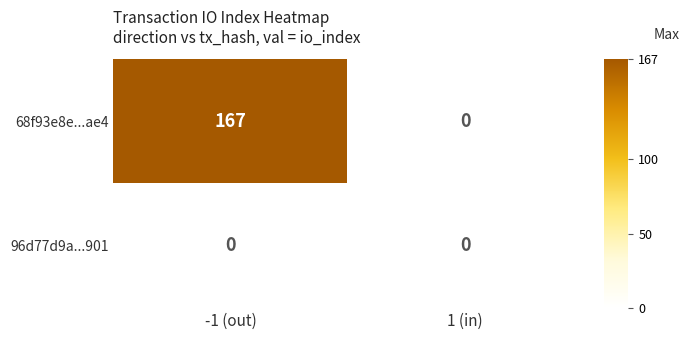

Between -1 (out) and 1 (in), which series saw the biggest shift?

68f93e8e...ae4